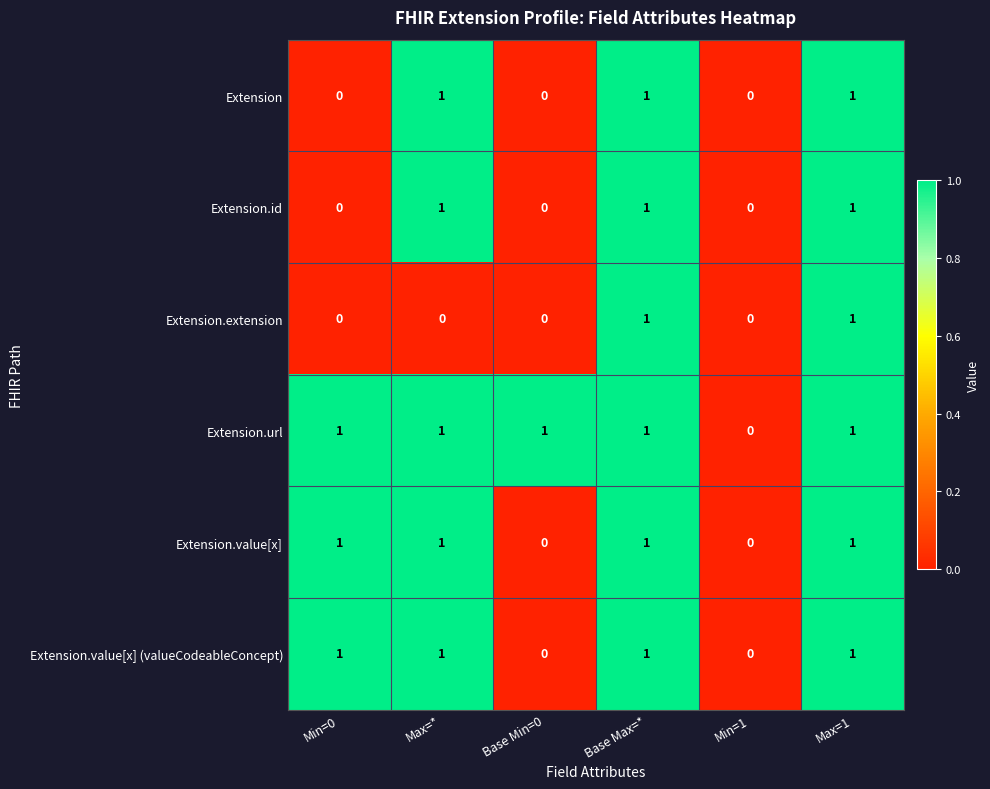

Which series has the largest total across all categories?

Extension.url